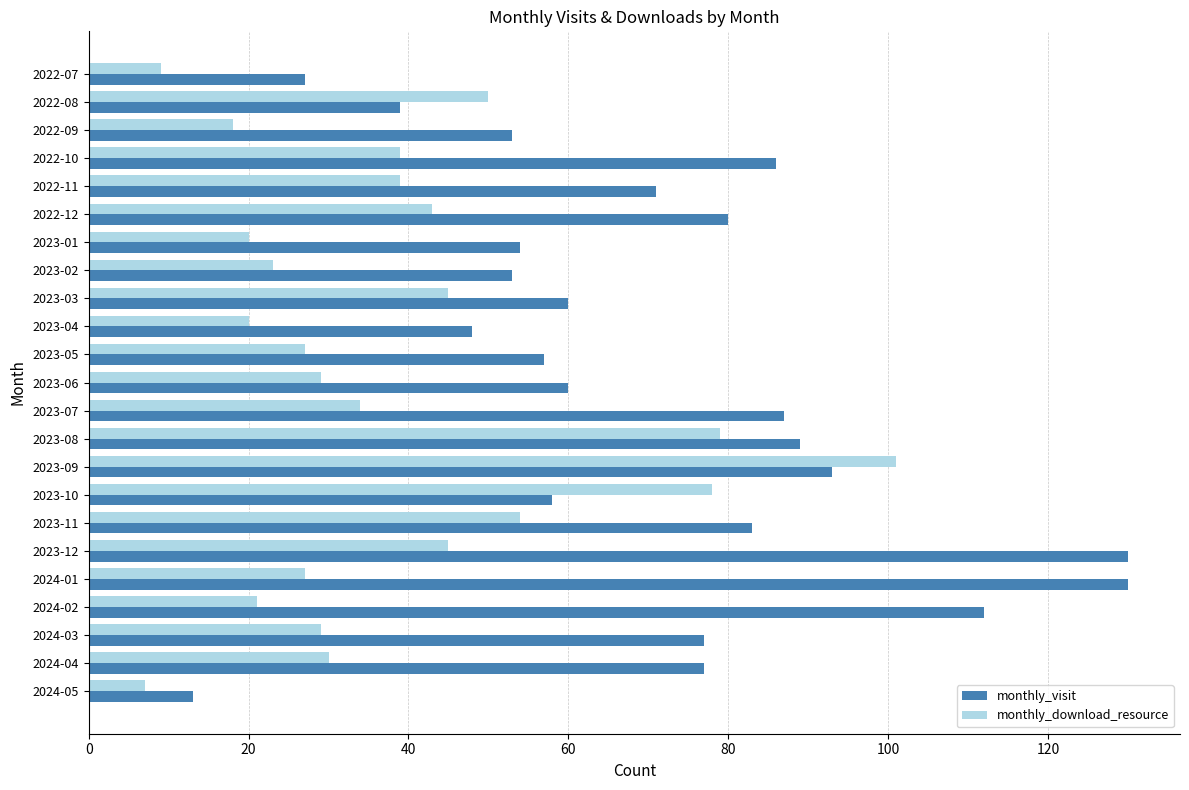

What is the highest value of the monthly_visit series?

130